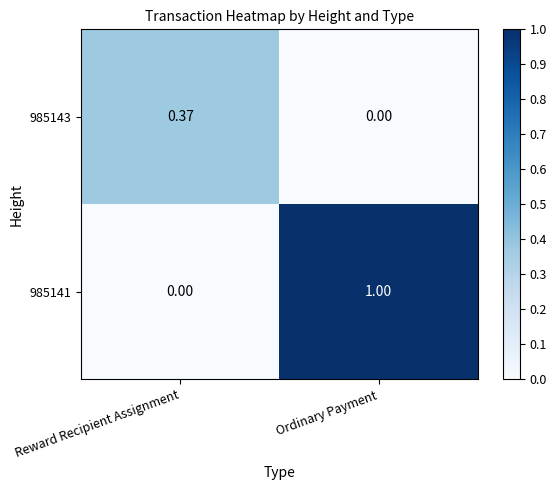

At which label does 985143 reach its minimum?

Ordinary Payment